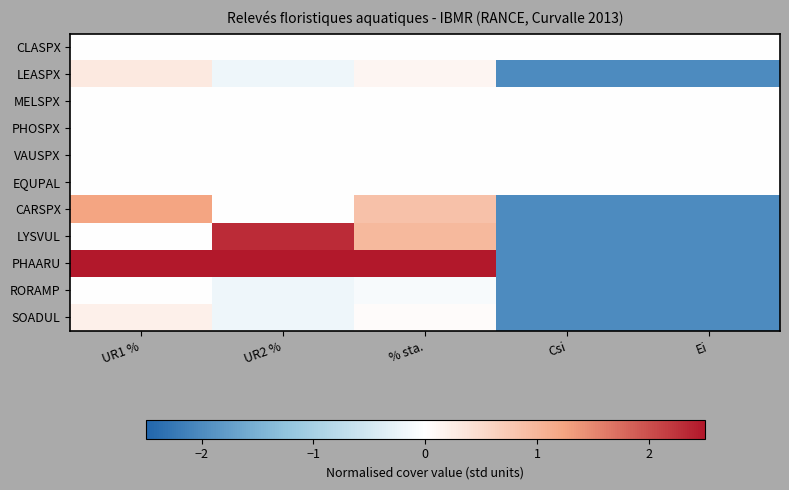

At how many categories does at least one series exceed 0?

3